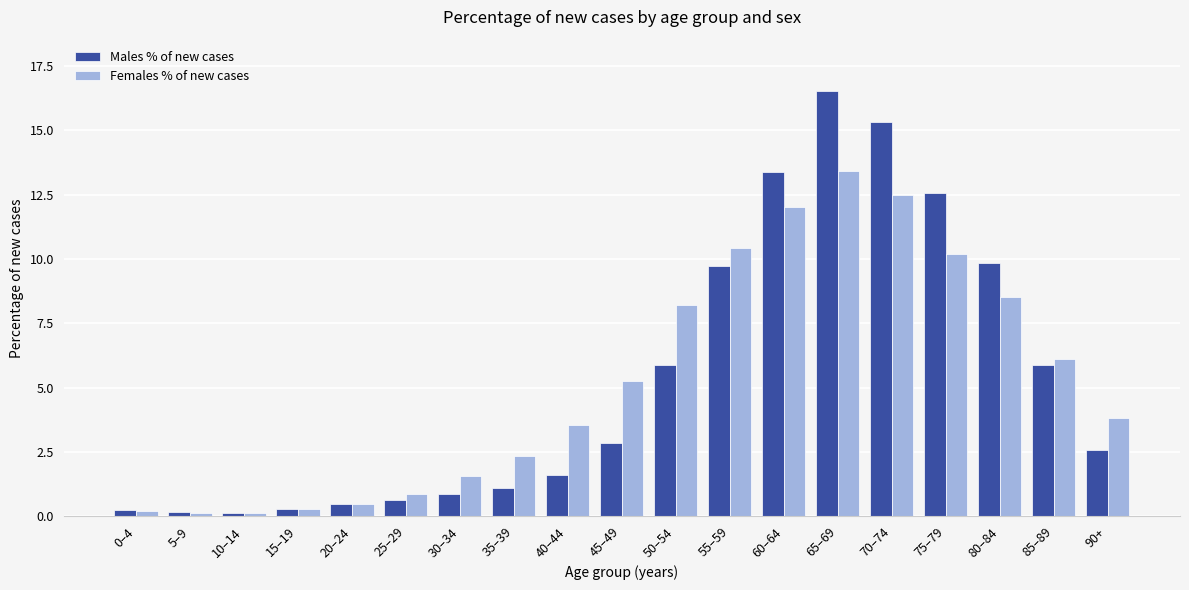

Read the Females % of new cases value at 0–4.

0.2